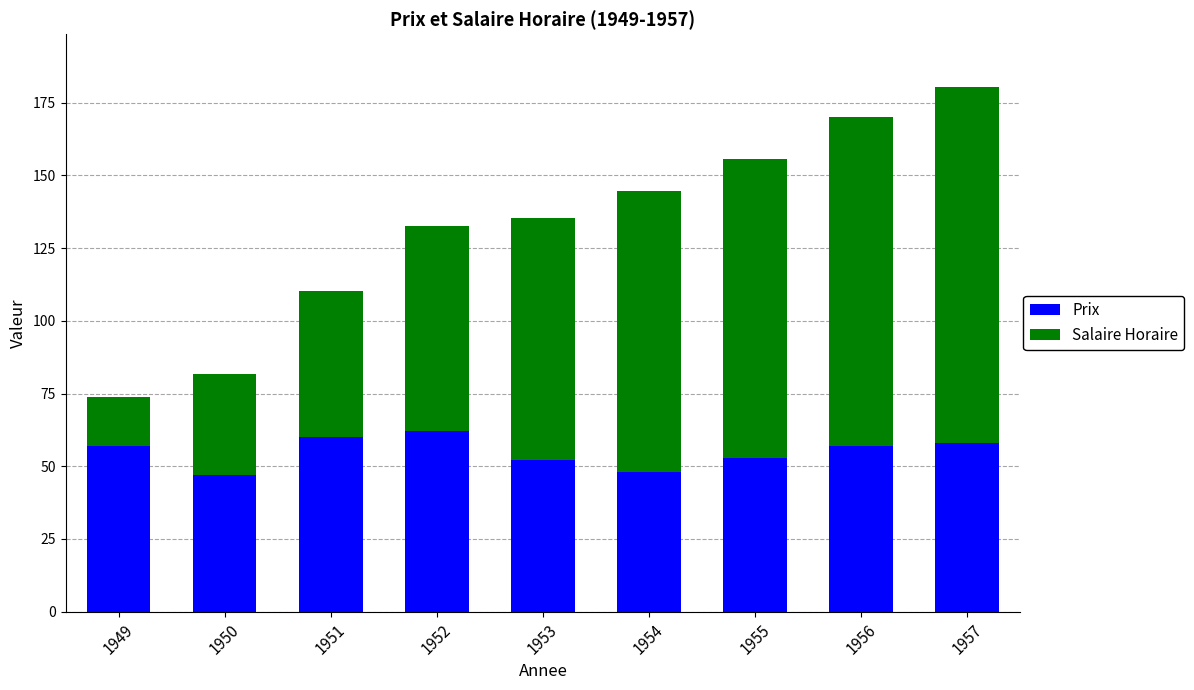

What is the lowest value of the Prix series?

47.0